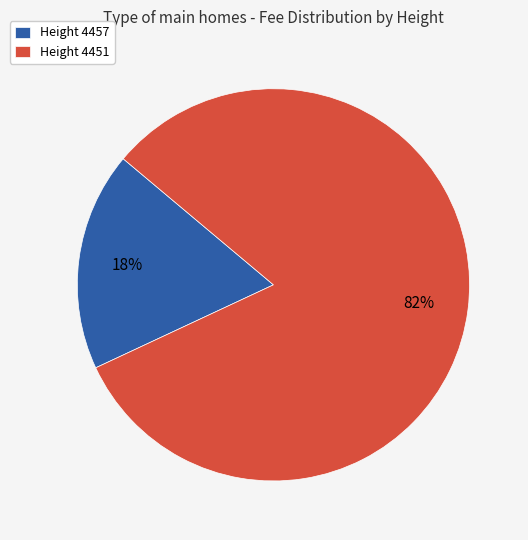

Which category accounts for the majority?

Height 4451